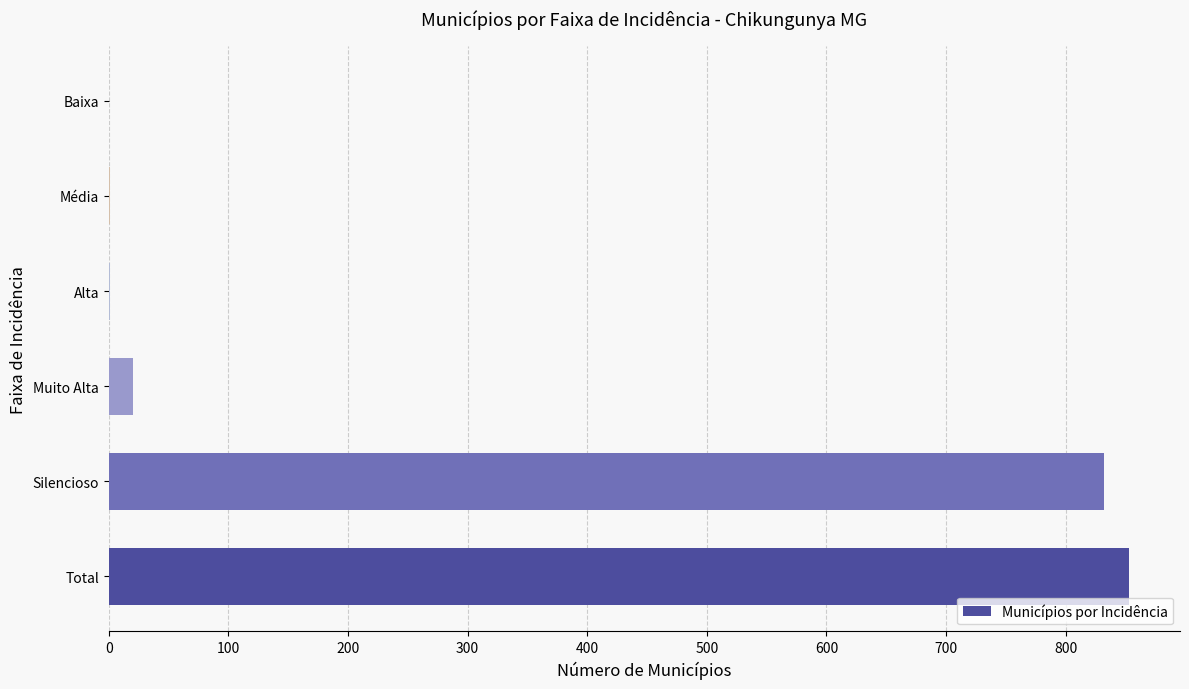

The chart shows a value of 0 at Baixa. True or false?

True